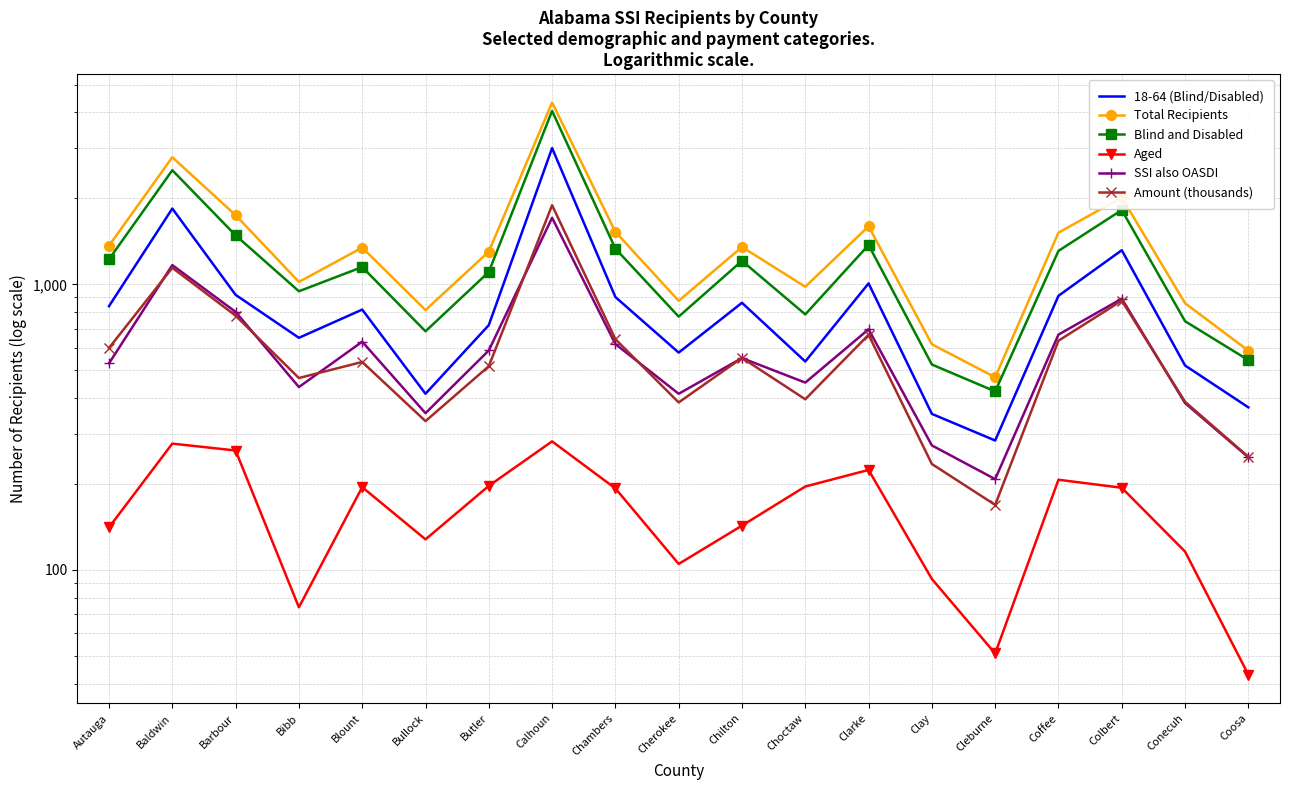

Reading left to right, what are all the values shown in this chart?

18-64 (Blind/Disabled): Autauga=839	Baldwin=1843	Barbour=919	Bibb=650	Blount=816	Bullock=414	Butler=720	Calhoun=3001	Chambers=903	Cherokee=577	Chilton=862	Choctaw=537	Clarke=1008	Clay=352	Cleburne=284	Coffee=912	Colbert=1317	Conecuh=520	Coosa=371
Total Recipients: Autauga=1366	Baldwin=2787	Barbour=1747	Bibb=1020	Blount=1345	Bullock=813	Butler=1302	Calhoun=4332	Chambers=1527	Cherokee=876	Chilton=1352	Choctaw=981	Clarke=1597	Clay=617	Cleburne=473	Coffee=1517	Colbert=2015	Conecuh=859	Coosa=586
Blind and Disabled: Autauga=1225	Baldwin=2510	Barbour=1485	Bibb=946	Blount=1150	Bullock=685	Butler=1105	Calhoun=4050	Chambers=1334	Cherokee=771	Chilton=1209	Choctaw=785	Clarke=1373	Clay=524	Cleburne=422	Coffee=1310	Colbert=1821	Conecuh=743	Coosa=543
Aged: Autauga=141	Baldwin=277	Barbour=262	Bibb=74	Blount=195	Bullock=128	Butler=197	Calhoun=282	Chambers=193	Cherokee=105	Chilton=143	Choctaw=196	Clarke=224	Clay=93	Cleburne=51	Coffee=207	Colbert=194	Conecuh=116	Coosa=43
SSI also OASDI: Autauga=529	Baldwin=1168	Barbour=801	Bibb=437	Blount=630	Bullock=354	Butler=587	Calhoun=1711	Chambers=618	Cherokee=414	Chilton=552	Choctaw=453	Clarke=696	Clay=273	Cleburne=208	Coffee=667	Colbert=891	Conecuh=384	Coosa=248
Amount (thousands): Autauga=599	Baldwin=1143	Barbour=777	Bibb=470	Blount=535	Bullock=332	Butler=517	Calhoun=1893	Chambers=643	Cherokee=386	Chilton=553	Choctaw=396	Clarke=666	Clay=235	Cleburne=169	Coffee=635	Colbert=877	Conecuh=388	Coosa=249